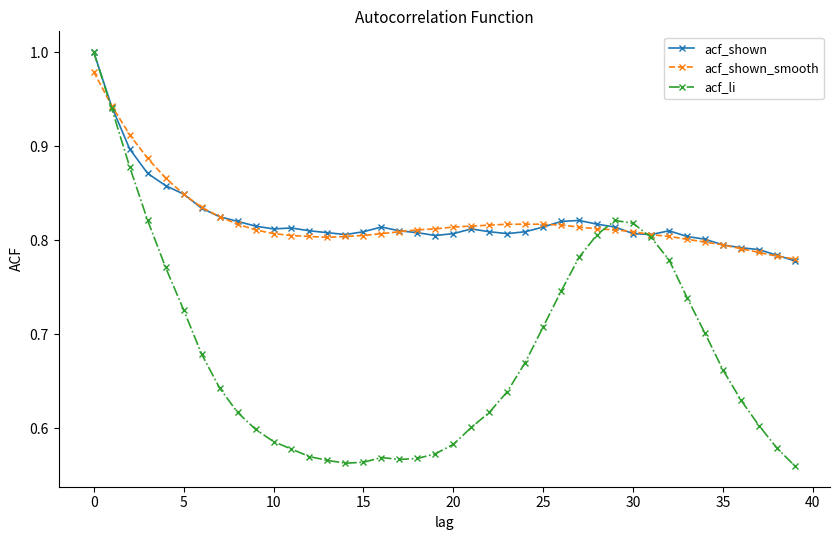

Count the number of data series in this chart.

3